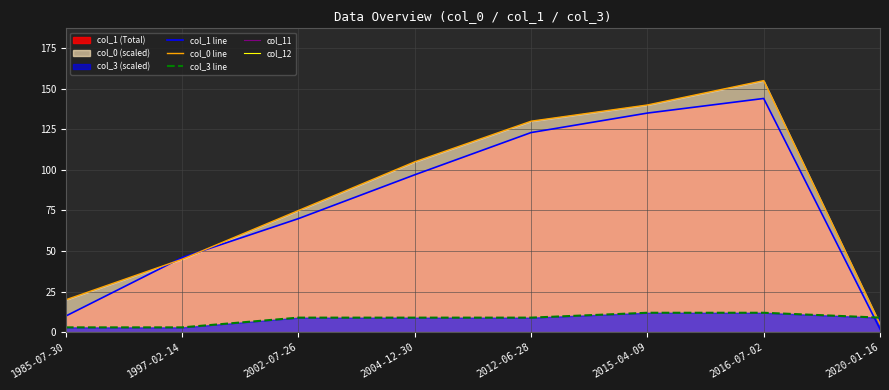

Which label corresponds to the largest value in the chart?

2016-07-02